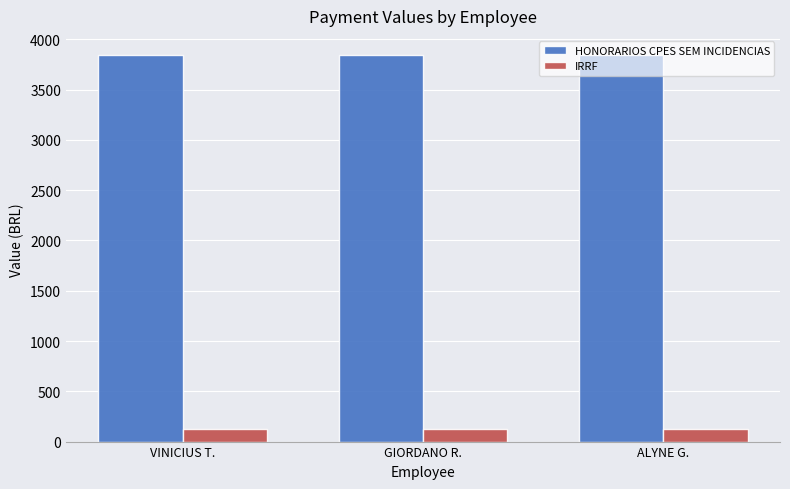

Reading left to right, extract all data points from this chart.

HONORARIOS CPES SEM INCIDENCIAS: 3842.5	3842.5	3842.5
IRRF: 126.8	126.8	126.8